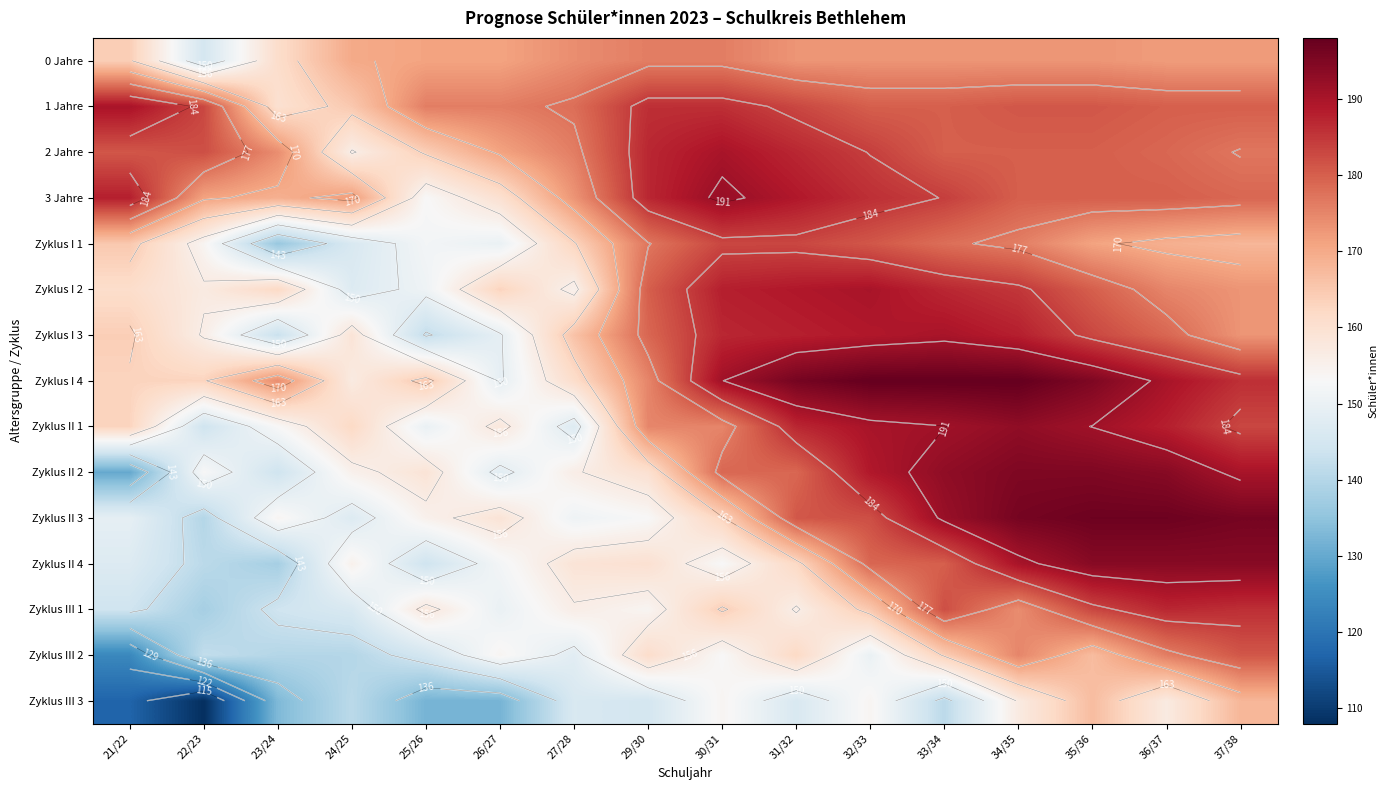

What is the greatest value displayed?

198